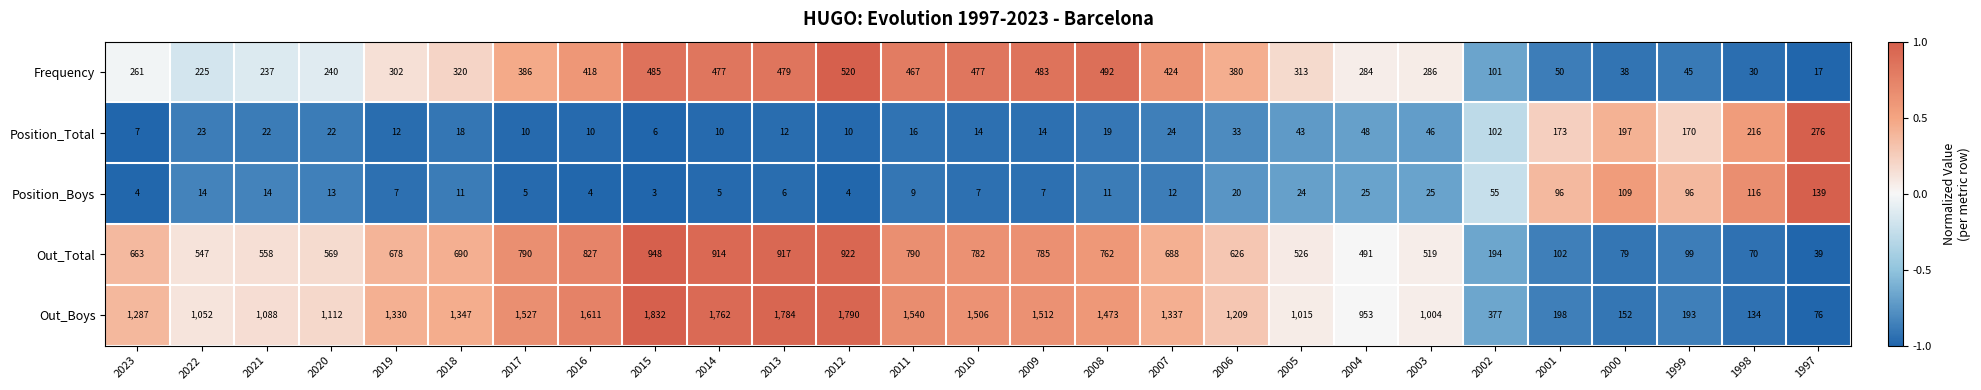

List the labels in order of Out_Boys value, smallest first.

1997, 1998, 2000, 1999, 2001, 2002, 2004, 2003, 2005, 2022, 2021, 2020, 2006, 2023, 2019, 2007, 2018, 2008, 2010, 2009, 2017, 2011, 2016, 2014, 2013, 2012, 2015